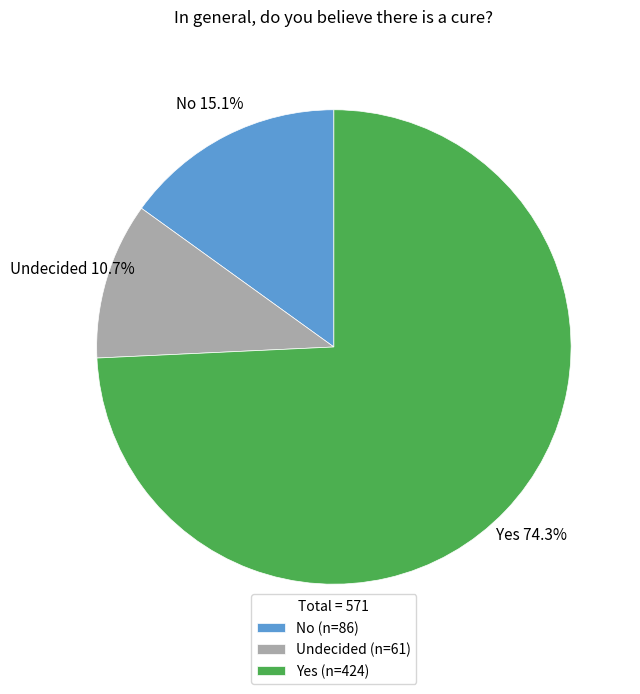

Count the number of slices in the pie.

3